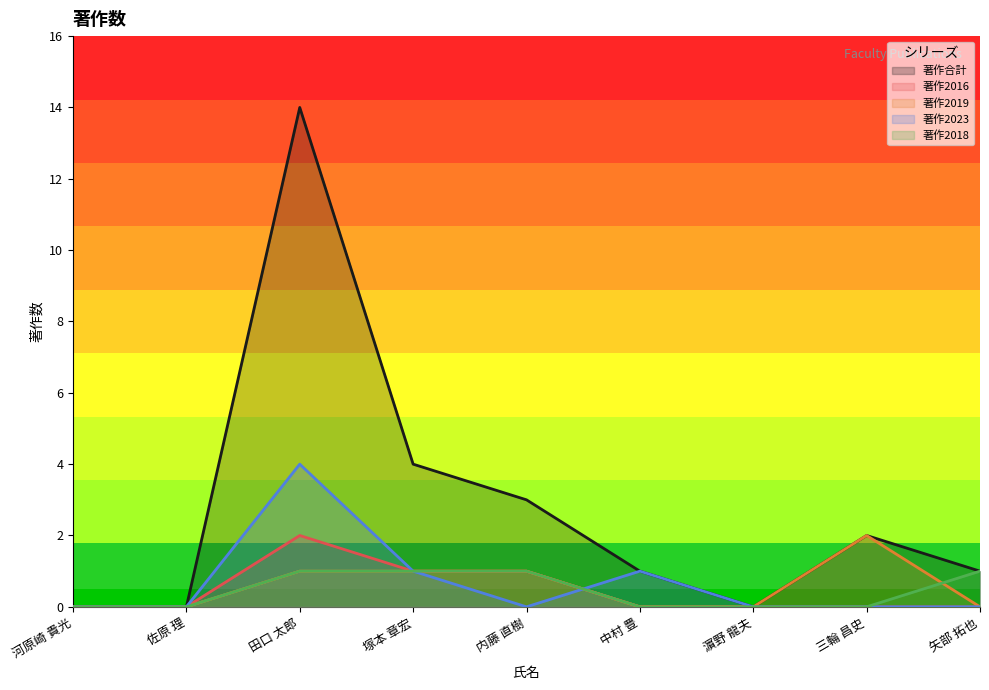

What is the average value of the 著作2019 series?

1